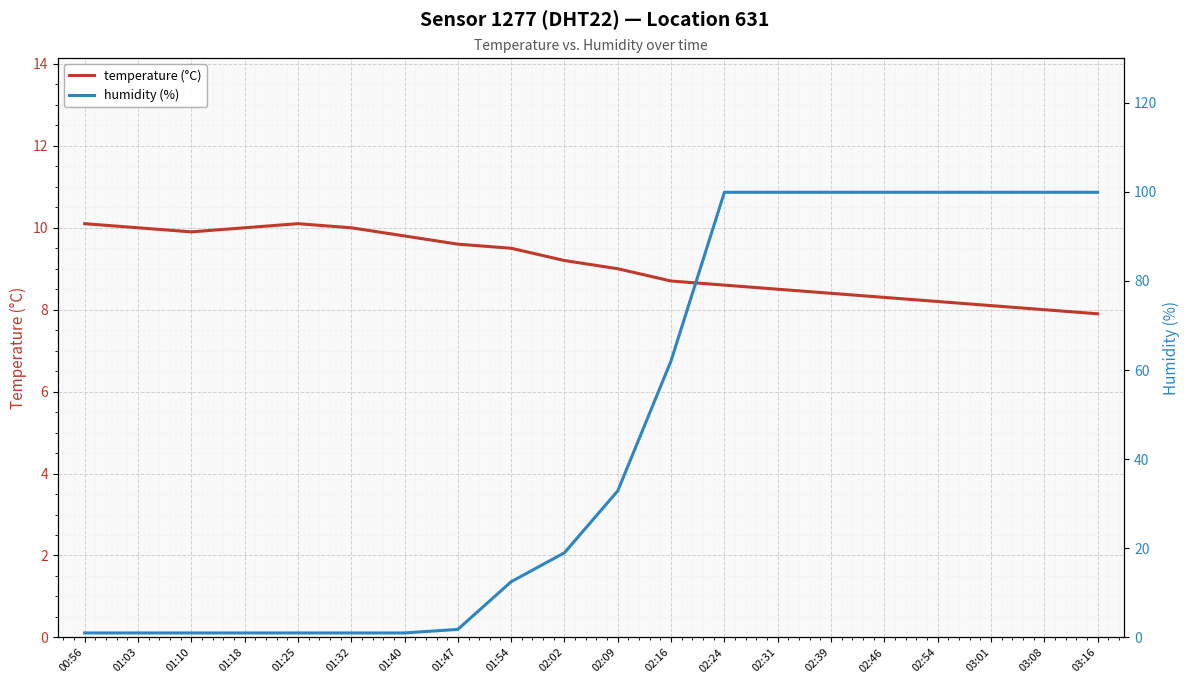

Which category has the highest value across all series?

02:24